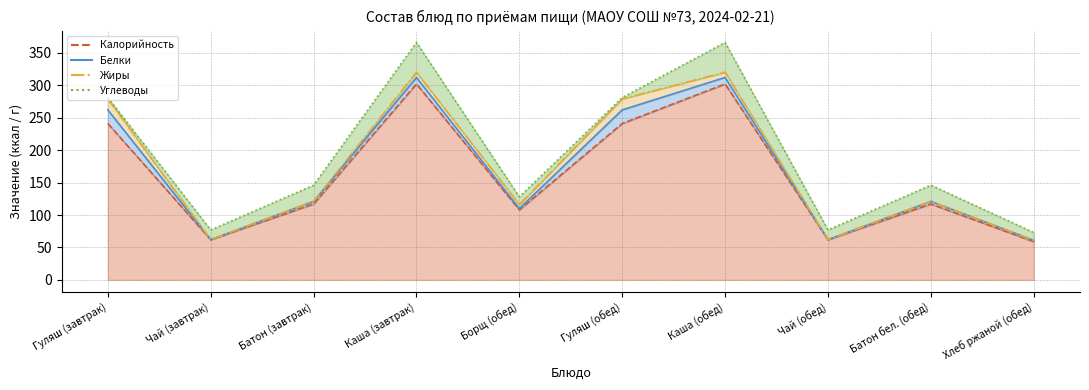

What is the difference between the second highest and second lowest values in the Белки series?

21